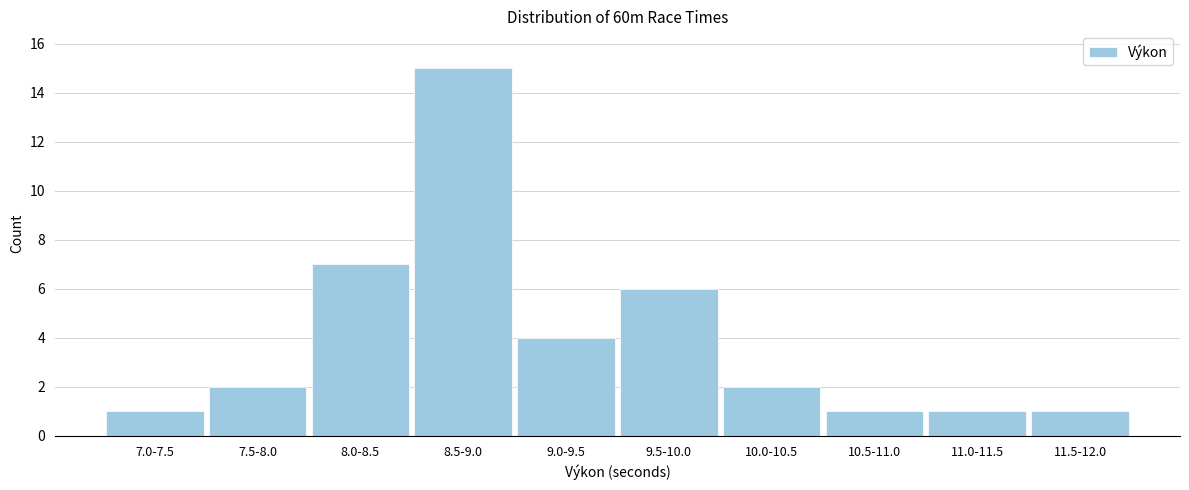

Reading left to right, list all the values displayed in this chart.

7.0-7.5=1	7.5-8.0=2	8.0-8.5=7	8.5-9.0=15	9.0-9.5=4	9.5-10.0=6	10.0-10.5=2	10.5-11.0=1	11.0-11.5=1	11.5-12.0=1